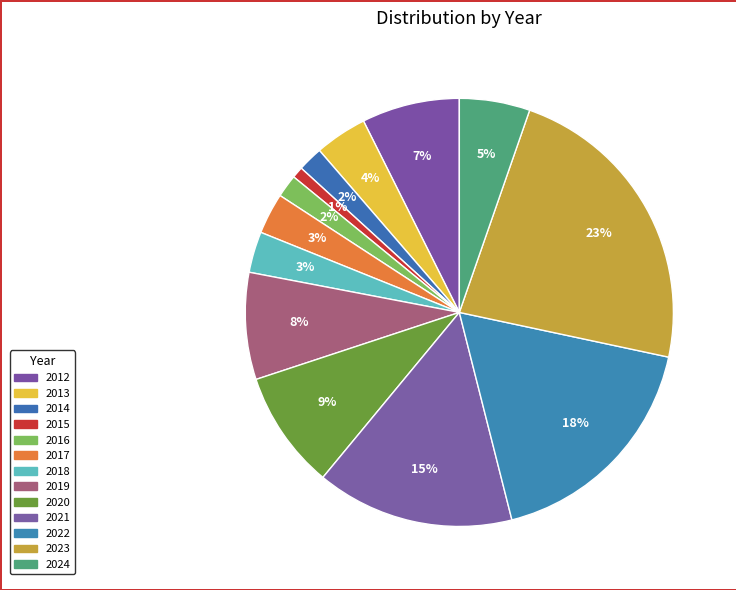

Which category has the biggest portion of the pie?

2023